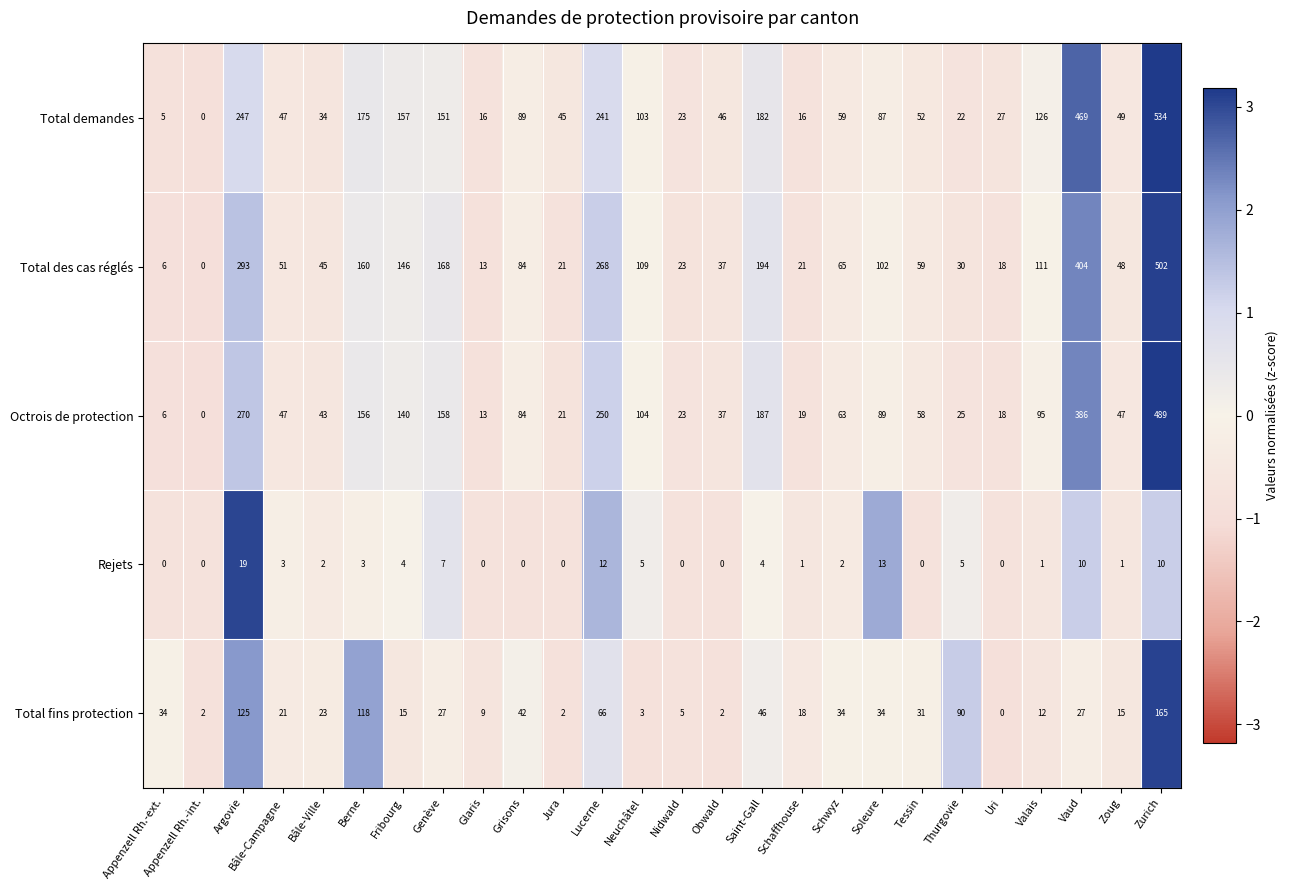

At which category is the sum across all series the highest?

Zurich